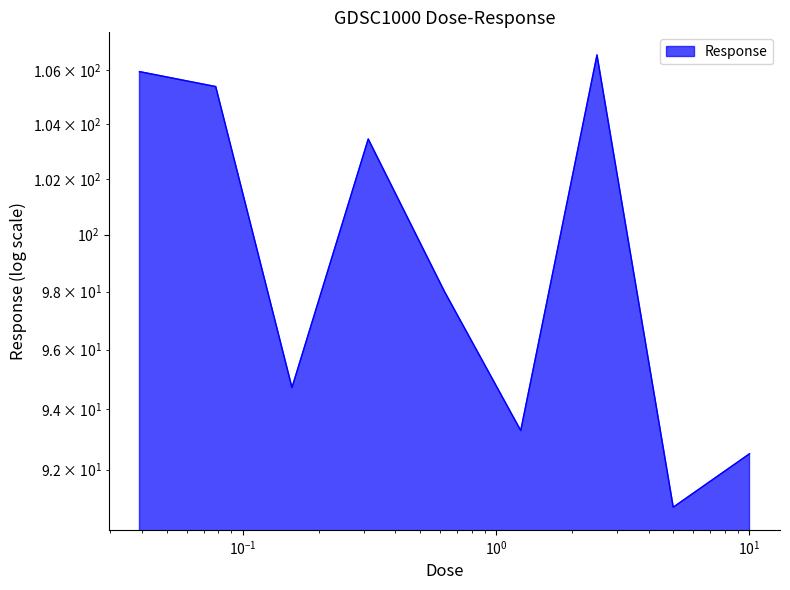

True or false: there are more than 1 points higher than both neighbors.

True